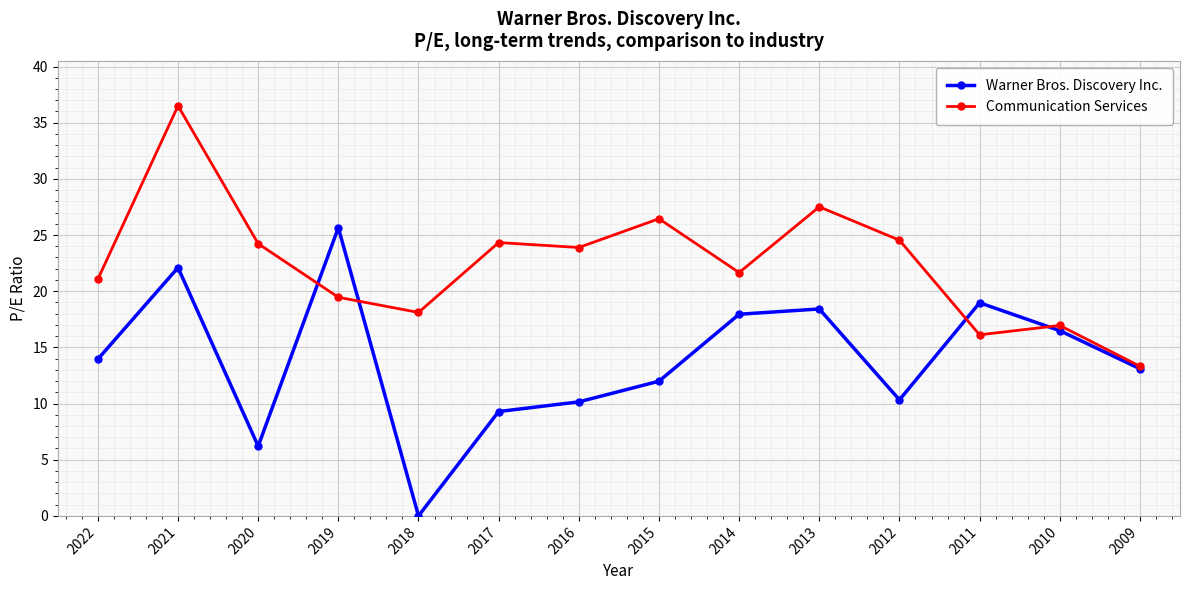

List the series in order of their overall mean, lowest first.

Warner Bros. Discovery Inc., Communication Services